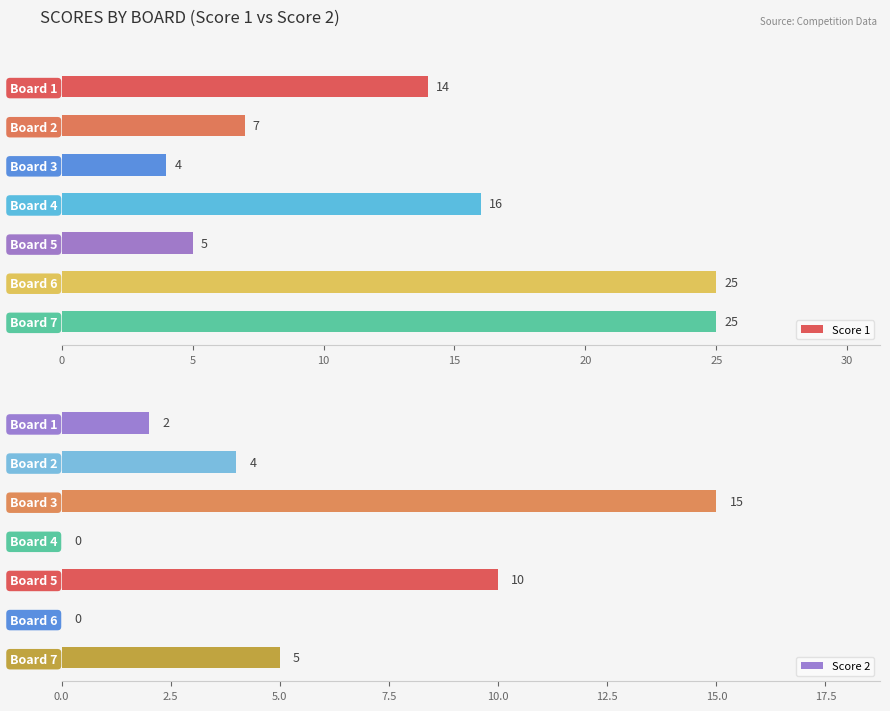

At how many categories does at least one series exceed 12?

5